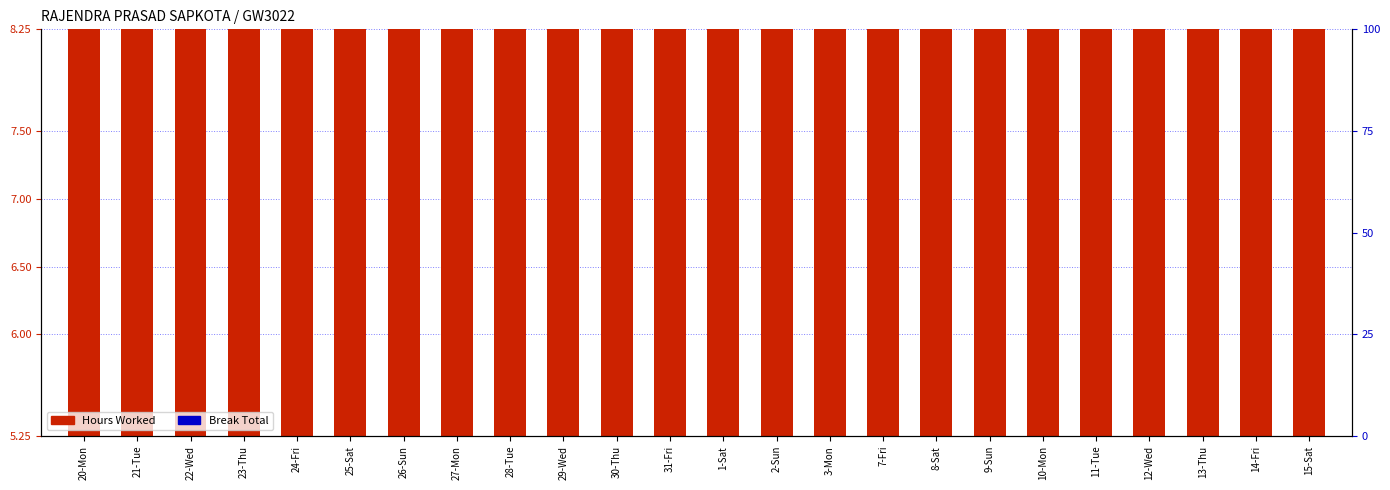

At which category is the sum across all series the highest?

23-Thu